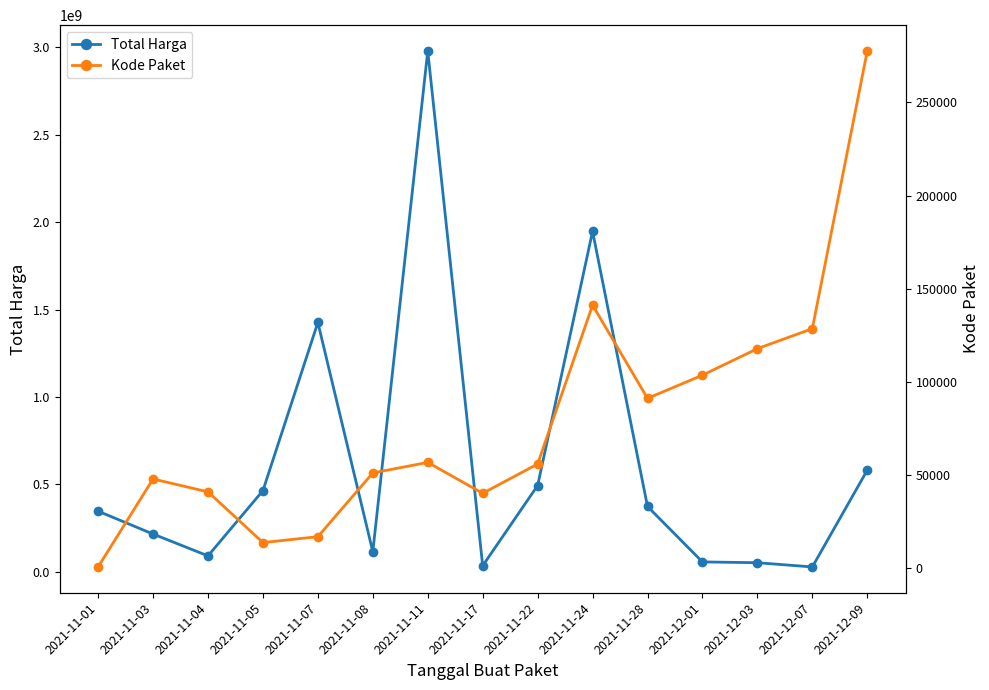

What is the maximum value shown in the chart?

2978963240